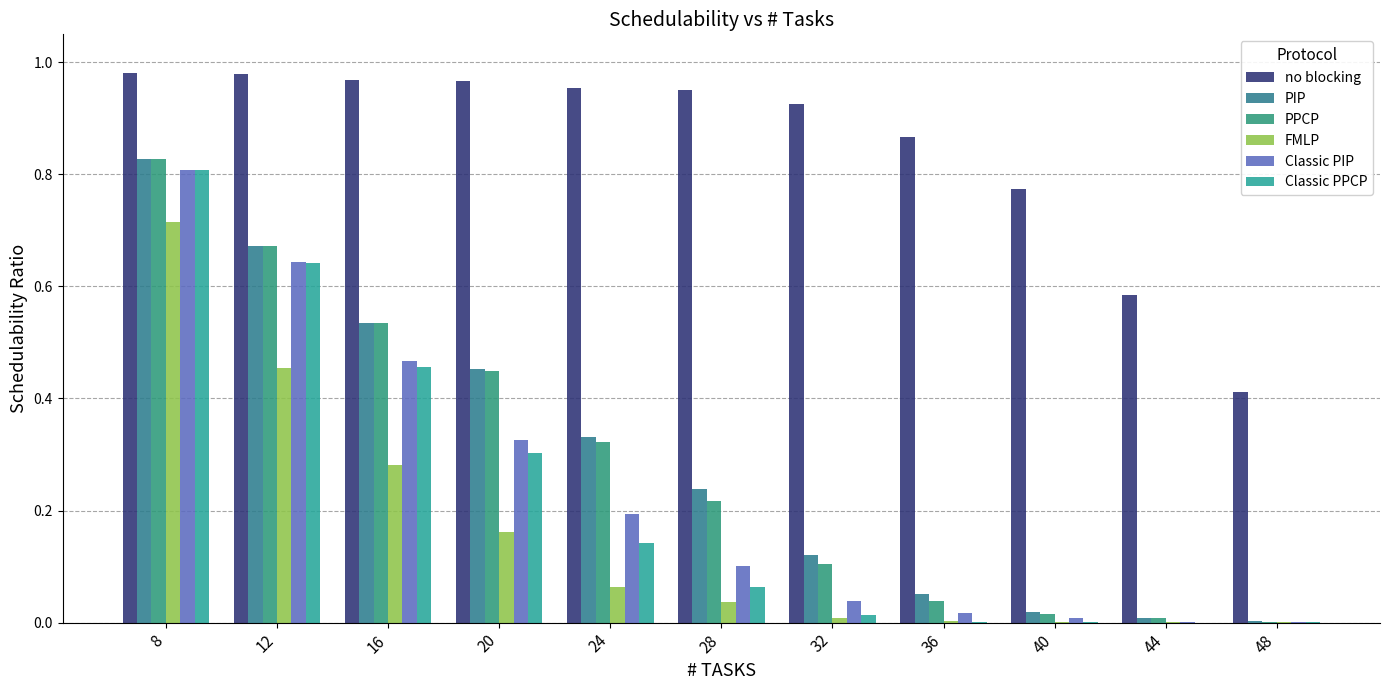

What value does the FMLP series have at 12?

0.5